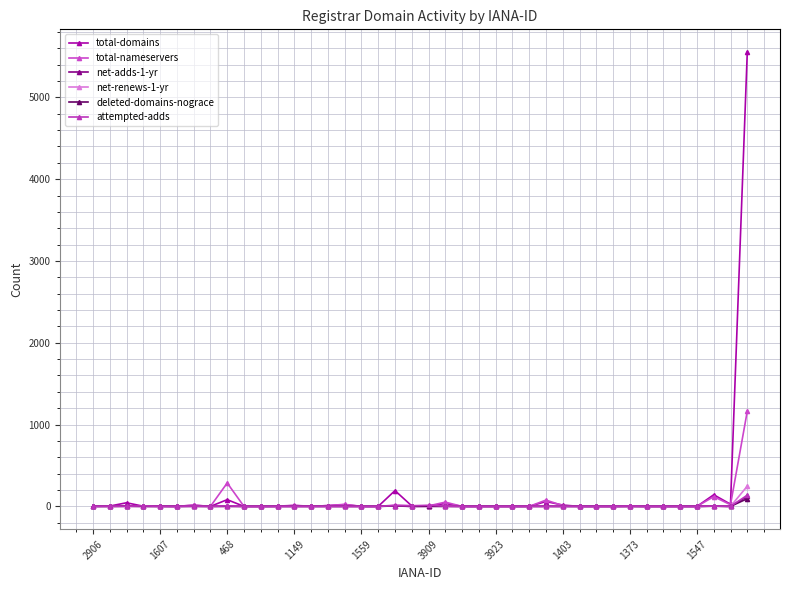

What are all the series names shown in the legend?

total-domains, total-nameservers, net-adds-1-yr, net-renews-1-yr, deleted-domains-nograce, attempted-adds